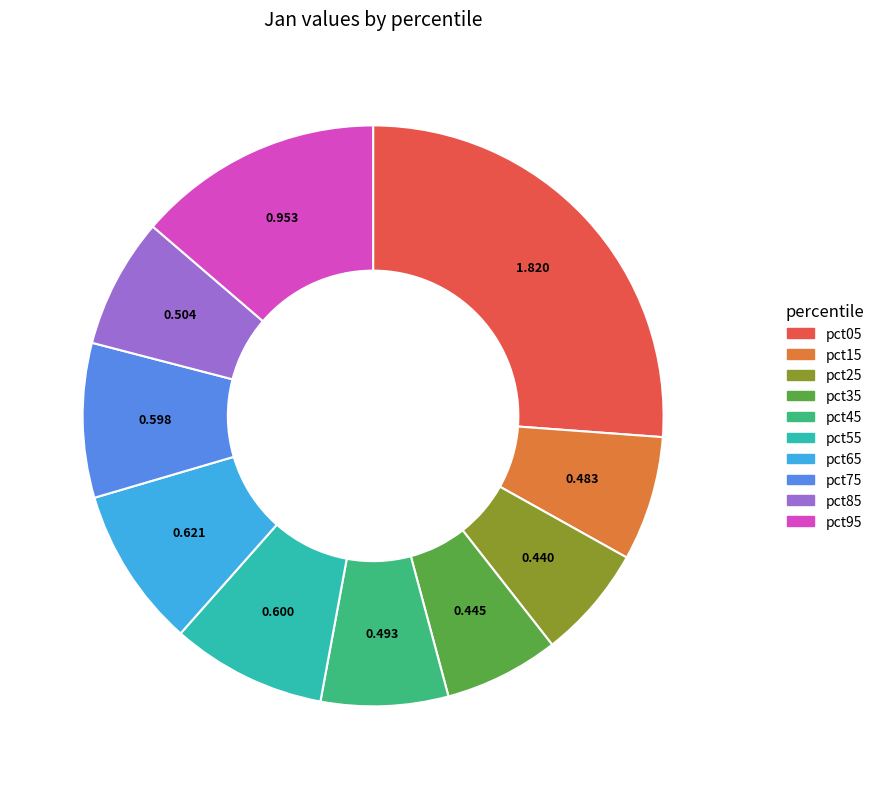

Which category has the biggest portion of the pie?

pct05